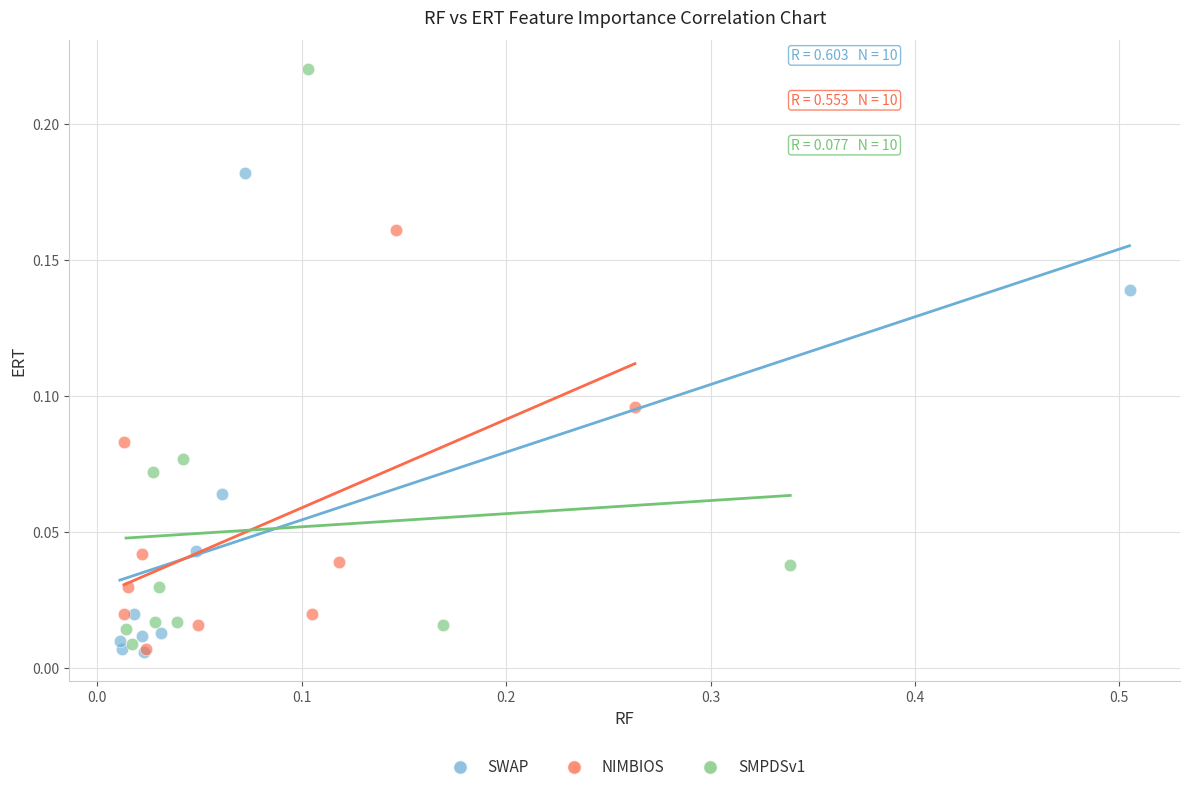

Which series has the largest Y range (max minus min)?

SMPDSv1